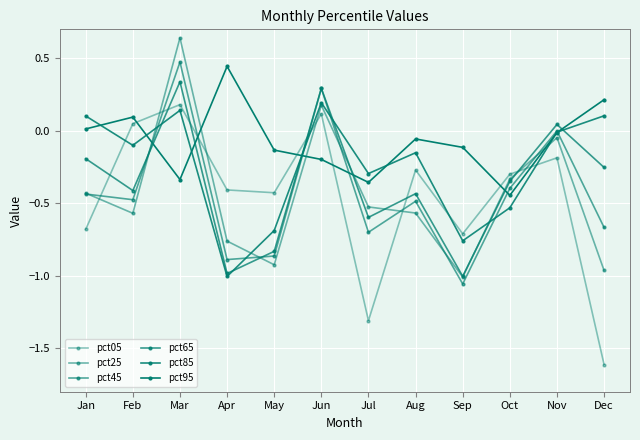

How many lines are shown in the chart?

6